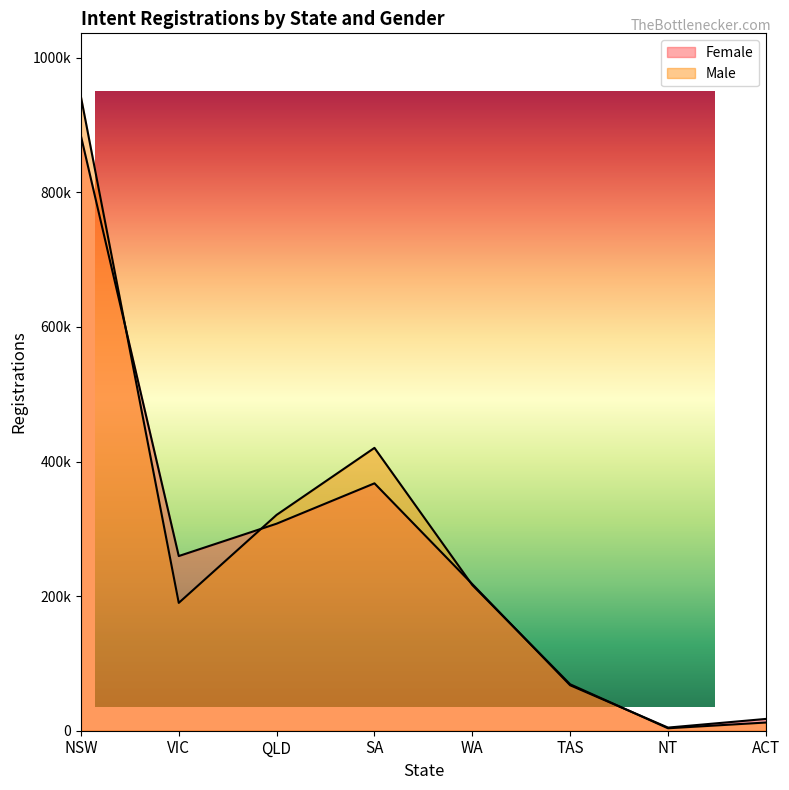

In Female, how many points are higher than both neighbors (excluding endpoints)?

1